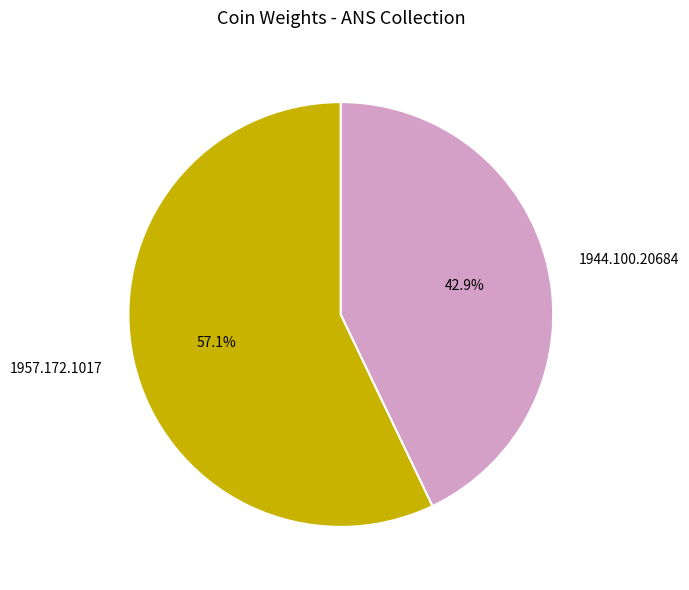

Rank the categories by value from lowest to highest.

1944.100.20684, 1957.172.1017